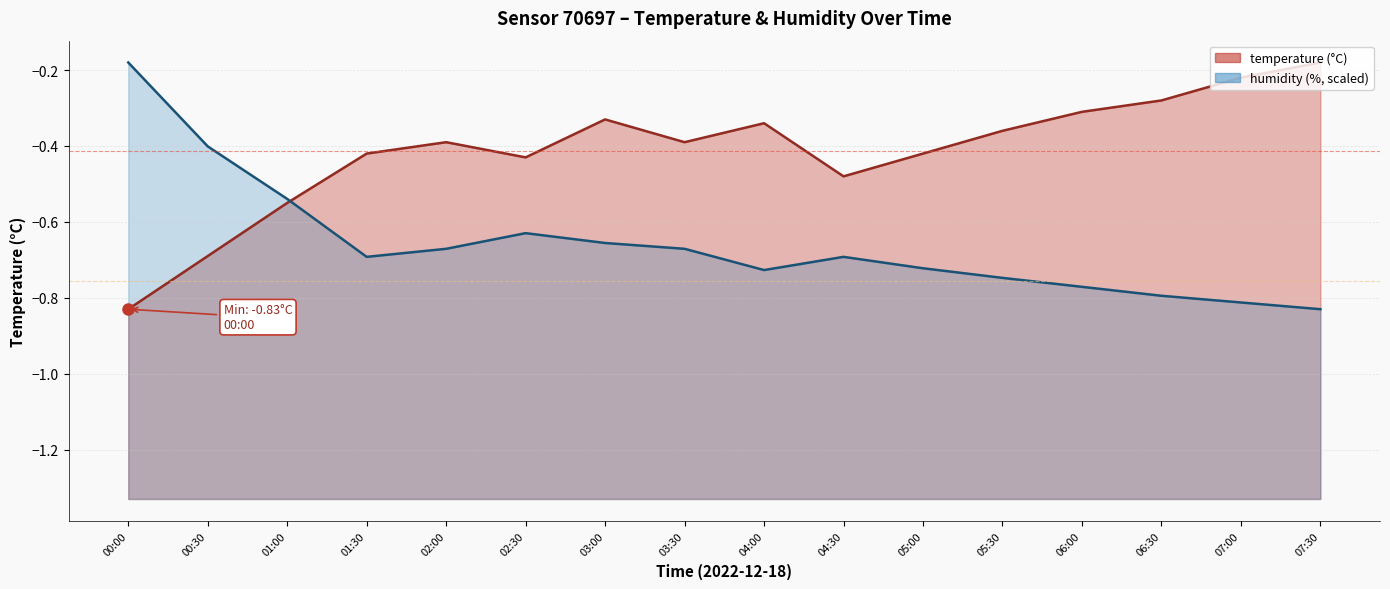

List the labels in order of temperature value, smallest first.

00:00, 00:30, 01:00, 04:30, 02:30, 01:30, 05:00, 02:00, 03:30, 05:30, 04:00, 03:00, 06:00, 06:30, 07:00, 07:30